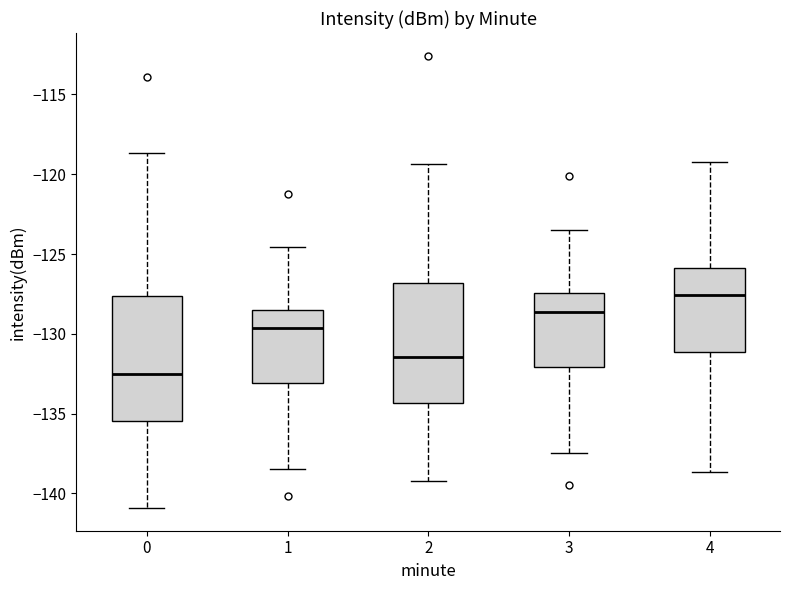

Reading left to right, read every box against the y-axis: the position of its median line, the range the box covers, and the ends of its whiskers. The values are not printed on the chart, so give them approximately, as read against the axis.

0: median -132.5, box -135.5 to -127.5, whiskers -141.0 to -118.5
1: median -129.5, box -133.0 to -128.5, whiskers -138.5 to -124.5
2: median -131.5, box -134.5 to -127.0, whiskers -139.0 to -119.5
3: median -128.5, box -132.0 to -127.5, whiskers -137.5 to -123.5
4: median -127.5, box -131.0 to -126.0, whiskers -138.5 to -119.0